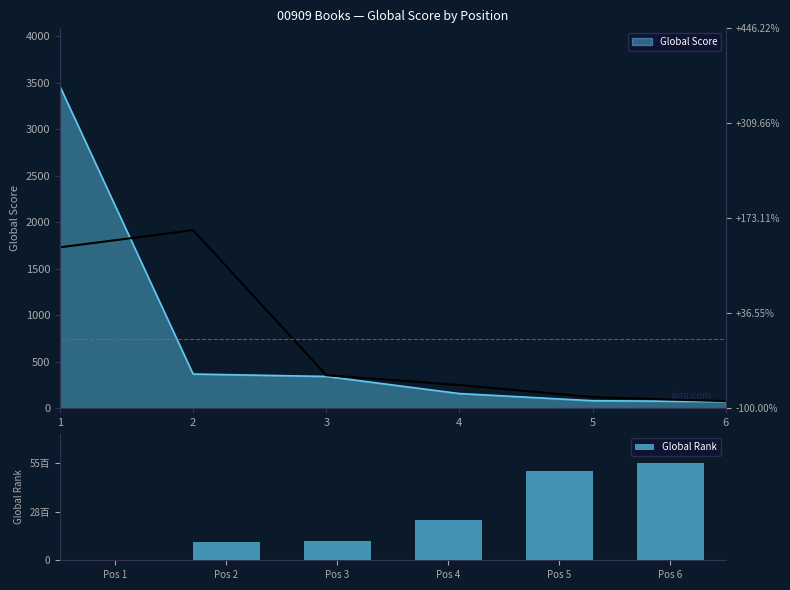

How many distinct data groups are displayed?

1